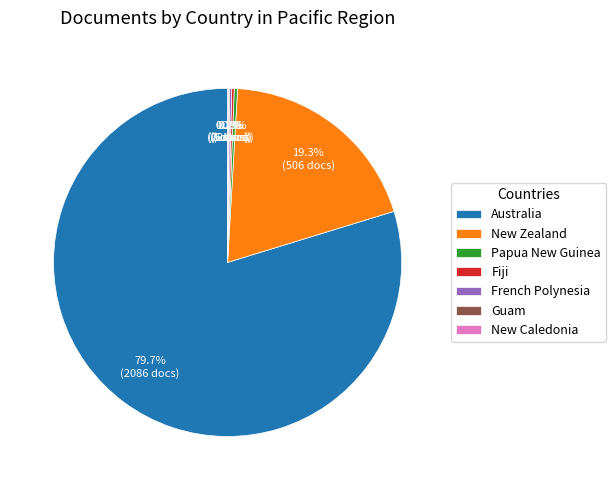

What is the largest slice in the pie chart?

Australia